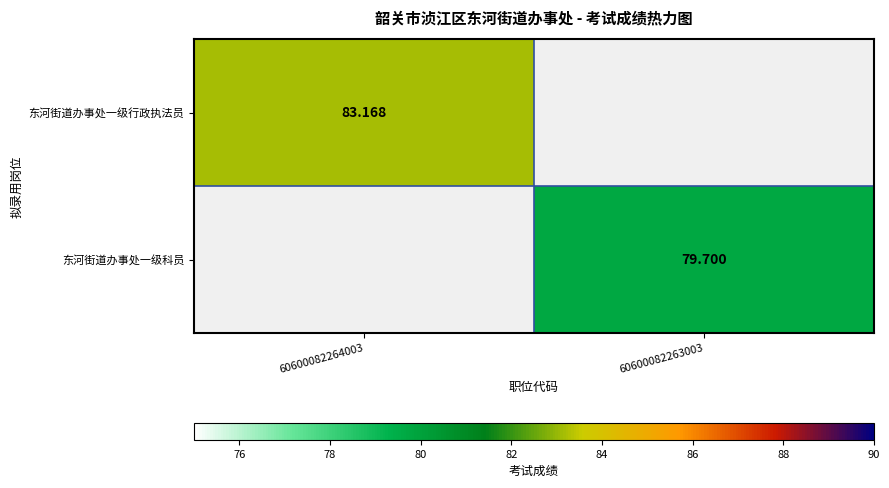

Which series has the largest range (max minus min)?

东河街道办事处一级行政执法员